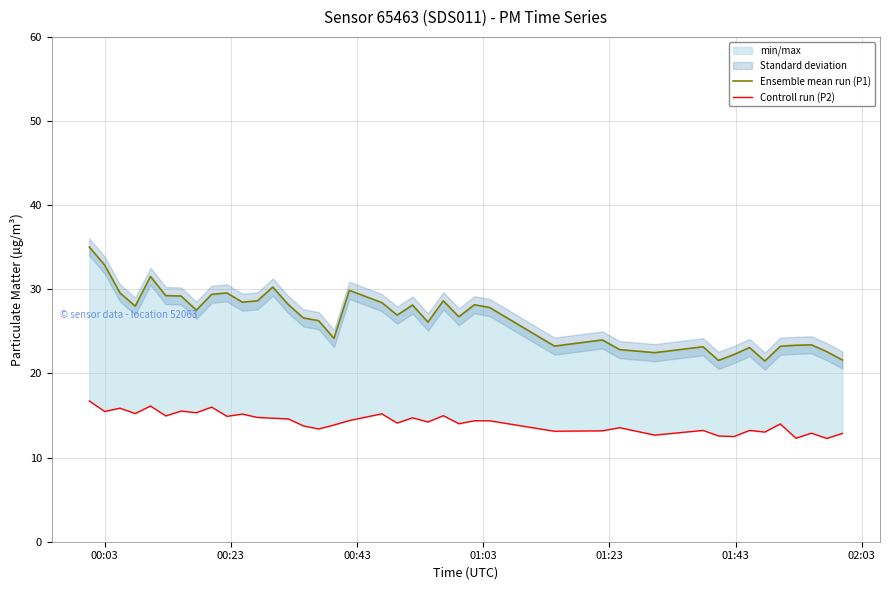

Reading right to left, extract all data points from this chart.

Ensemble mean run (P1): 21.6	22.6	23.4	23.4	23.2	21.5	23.1	22.2	21.6	23.2	22.5	22.8	24.0	23.2	27.8	28.2	26.7	28.6	26.1	28.1	26.9	28.4	29.9	24.2	26.3	26.6	28.2	30.3	28.6	28.5	29.6	29.4	27.5	29.2	29.2	31.5	28.0	29.6	32.9	35.0
Controll run (P2): 12.9	12.3	12.9	12.3	14.0	13.0	13.2	12.5	12.6	13.2	12.7	13.6	13.2	13.1	14.4	14.4	14.0	15.0	14.2	14.7	14.1	15.2	14.4	13.9	13.4	13.8	14.6	14.7	14.8	15.2	14.9	16.0	15.3	15.5	14.9	16.1	15.2	15.9	15.5	16.7